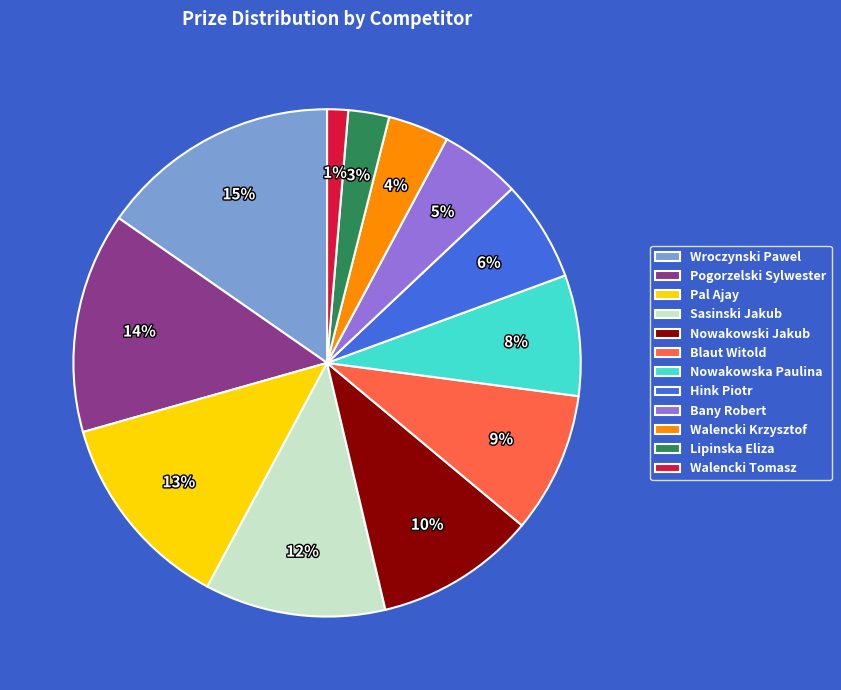

Between Pogorzelski Sylwester and Walencki Tomasz, which is larger?

Pogorzelski Sylwester